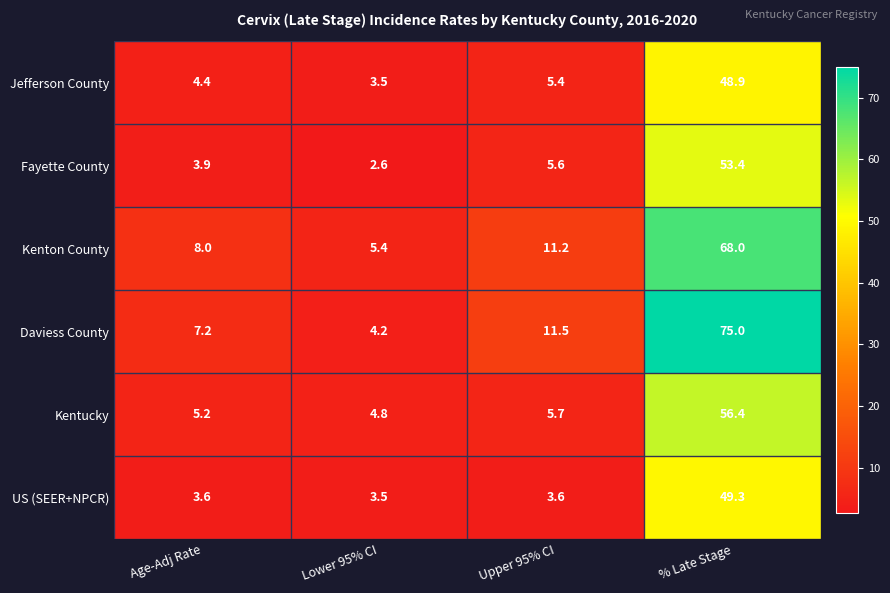

What is the sum of the Fayette County values at Lower 95% CI and Upper 95% CI?

8.2